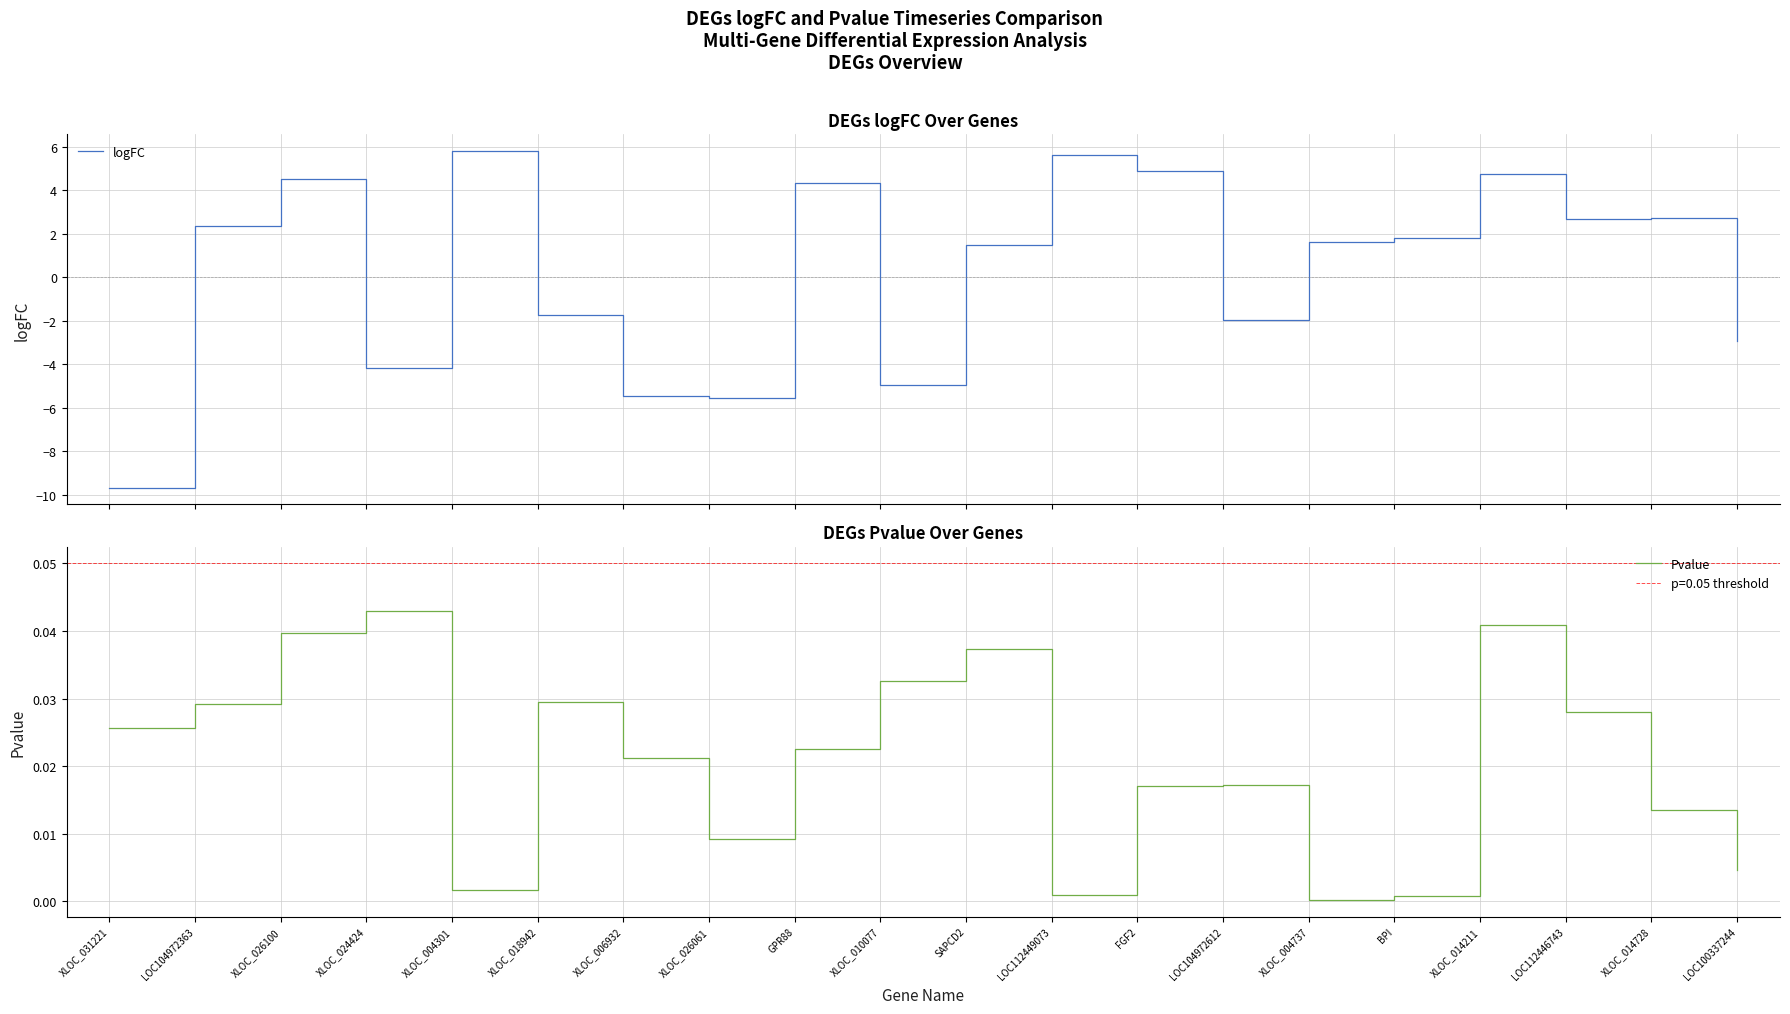

At which category is the sum across all series the highest?

XLOC_004301